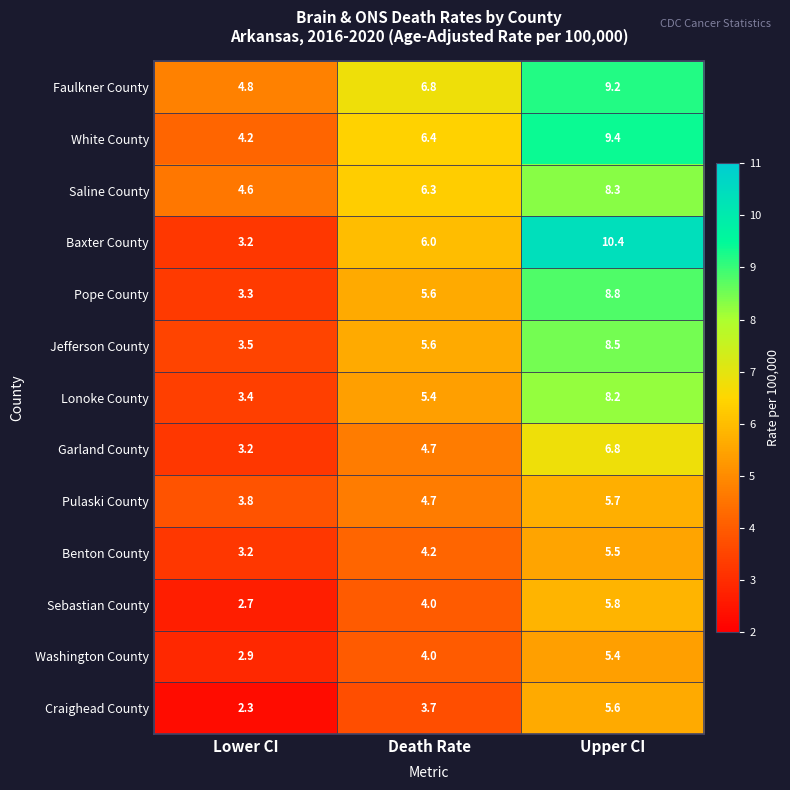

List the series in order of their peak value, highest first.

Baxter County, White County, Faulkner County, Pope County, Jefferson County, Saline County, Lonoke County, Garland County, Sebastian County, Pulaski County, Craighead County, Benton County, Washington County